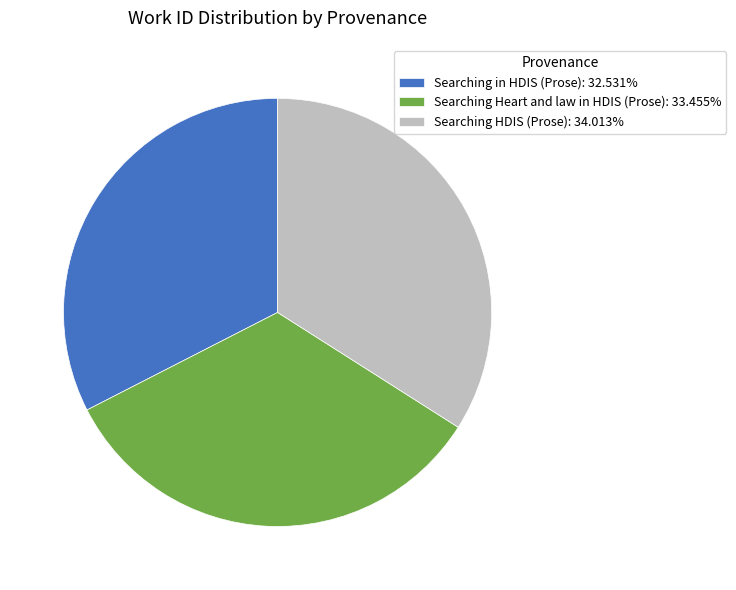

Do Searching in HDIS (Prose): 32.531% and Searching Heart and law in HDIS (Prose): 33.455% together represent more than half of the pie?

Yes